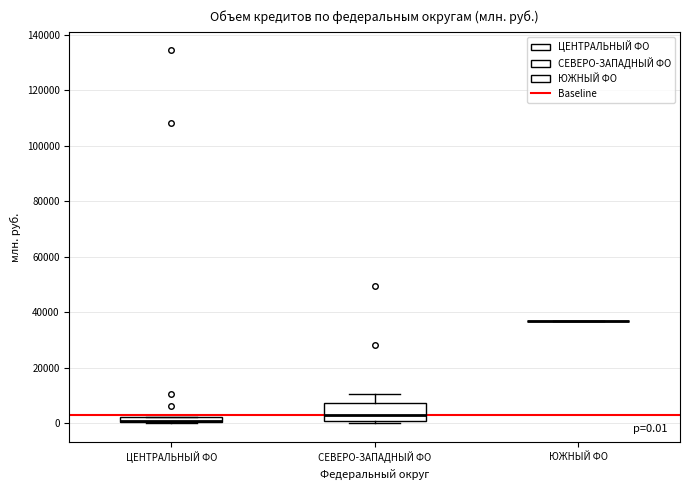

Comparing the boxes themselves (not the whiskers), which one is the tallest?

СЕВЕРО-ЗАПАДНЫЙ ФО